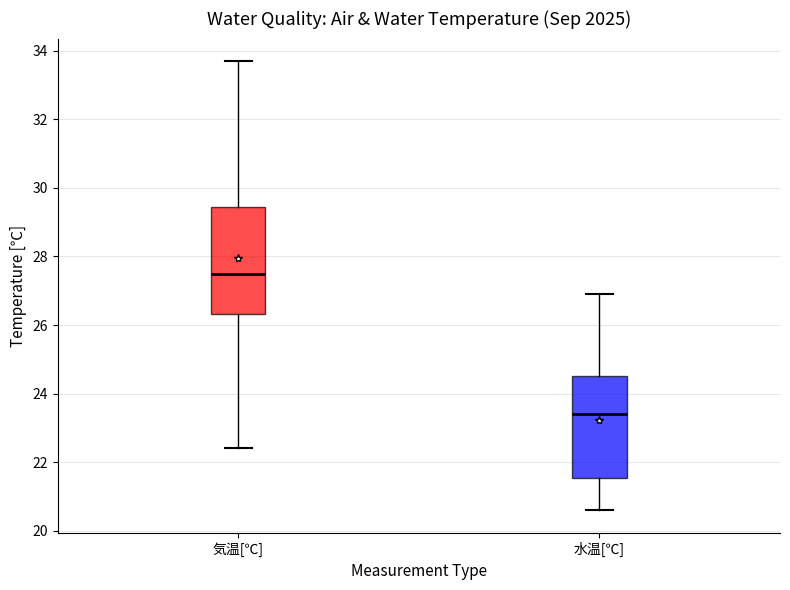

Where does the lower whisker of the box for 気温[℃] end on the y-axis? The values are not printed on the chart, so give them approximately, as read against the axis.

22.4